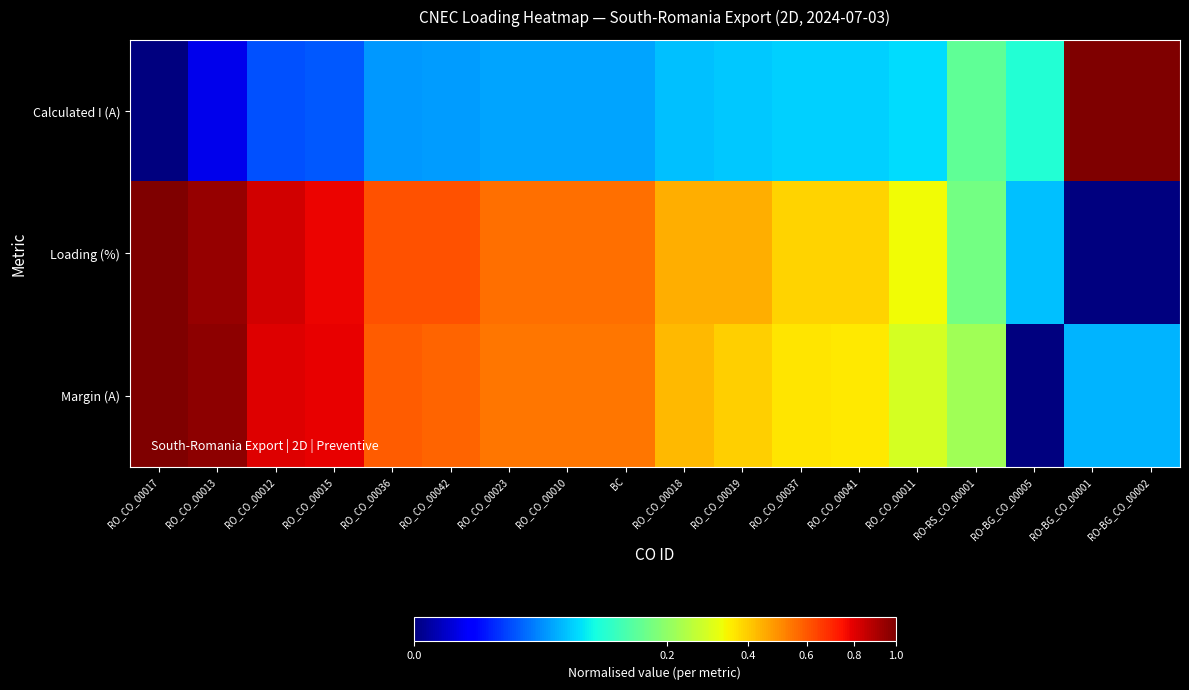

List the series in order of their peak value, lowest first.

Calculated I (A), Loading (%), Margin (A)